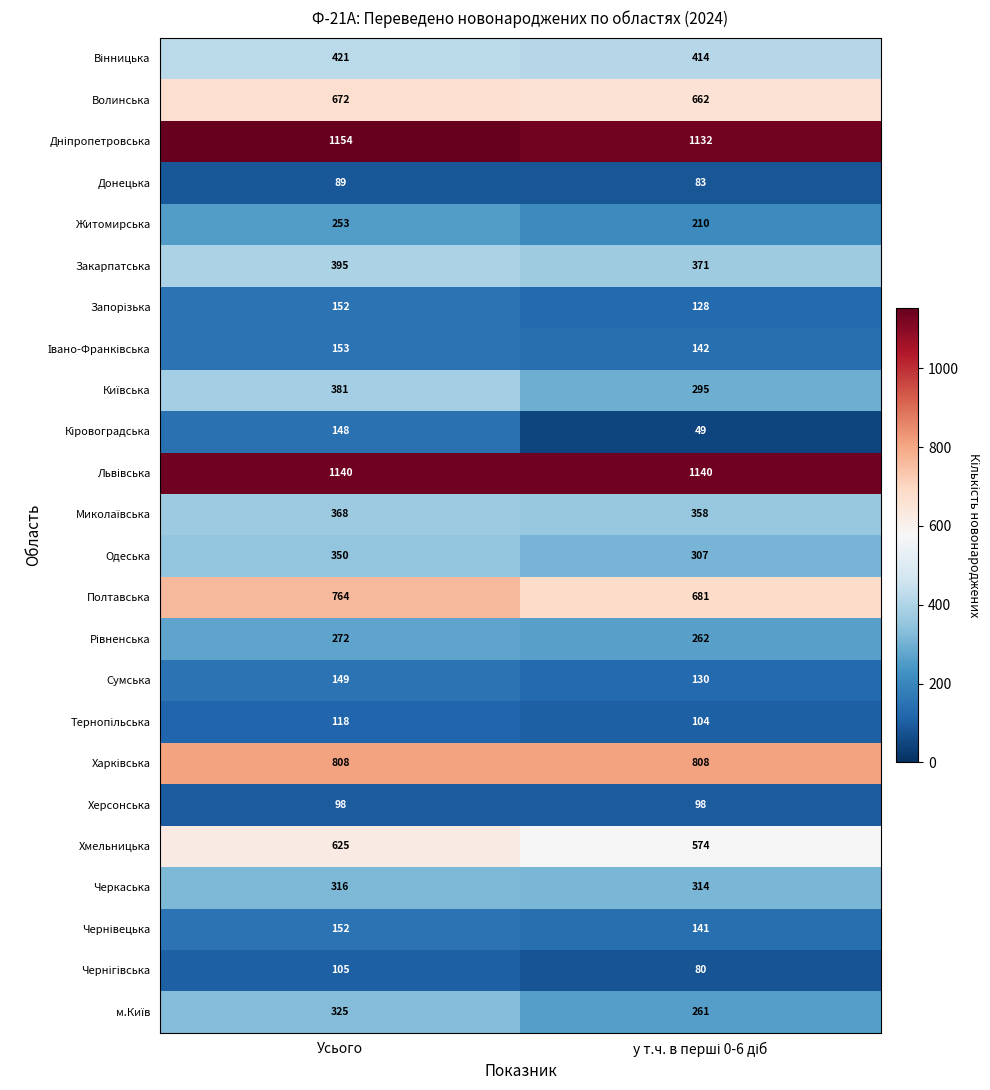

At which category is the sum across all series the highest?

Усього